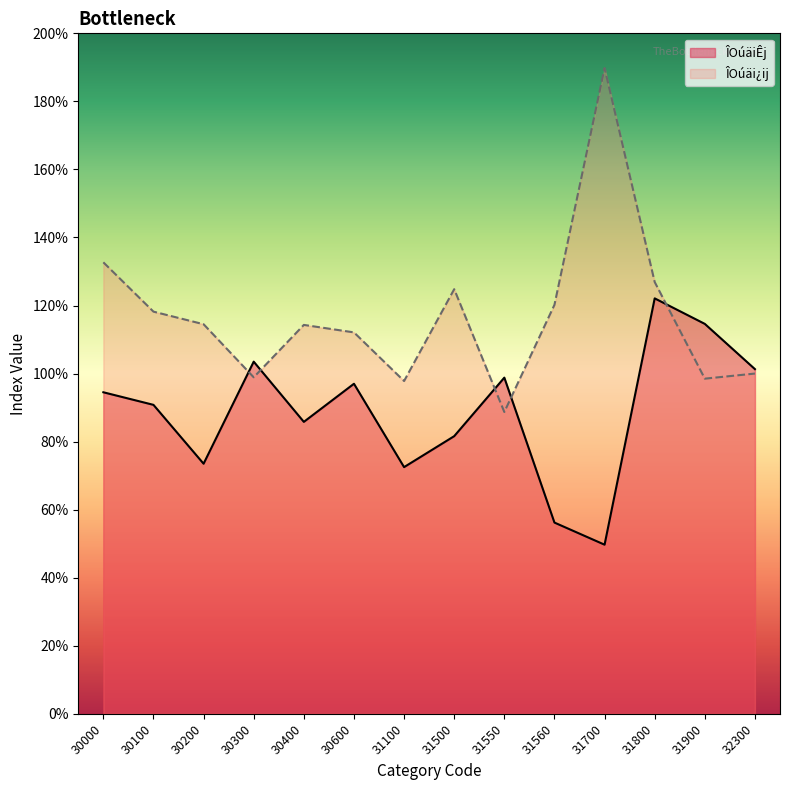

Which series changed the most between 31500 and 31560?

ÎOúäiÊj